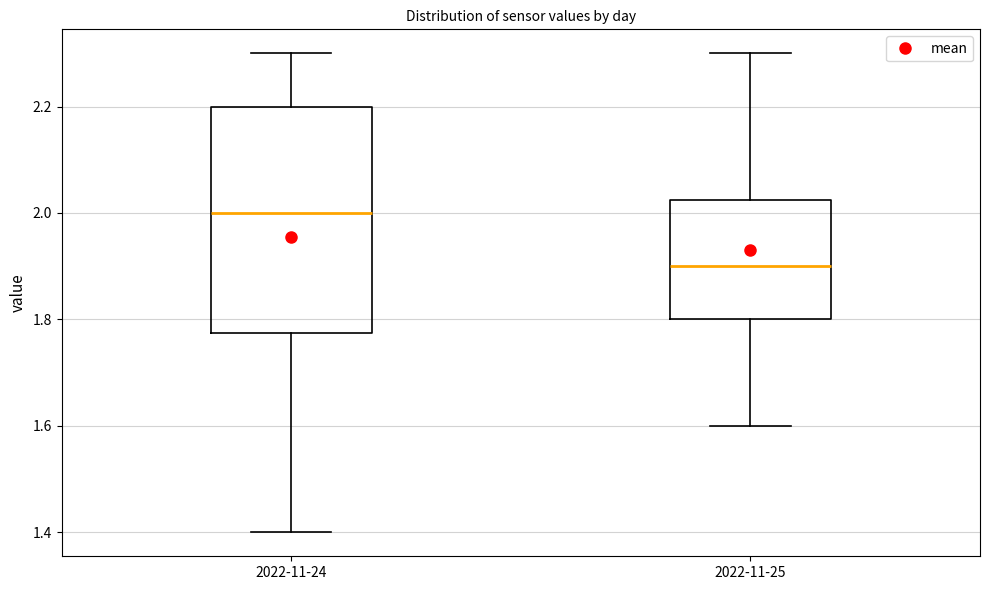

Reading left to right, read every box against the y-axis: the position of its median line, the range the box covers, and the ends of its whiskers. The values are not printed on the chart, so give them approximately, as read against the axis.

2022-11-24: median 2.00, box 1.78 to 2.20, whiskers 1.40 to 2.30
2022-11-25: median 1.90, box 1.80 to 2.02, whiskers 1.60 to 2.30